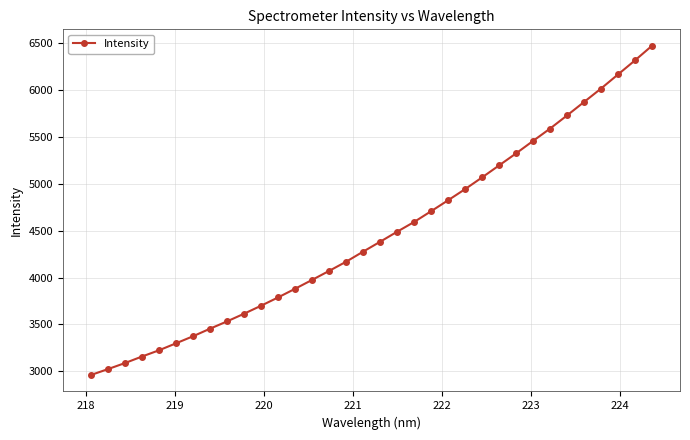

What is the value of the 26th point from the left?

5326.3